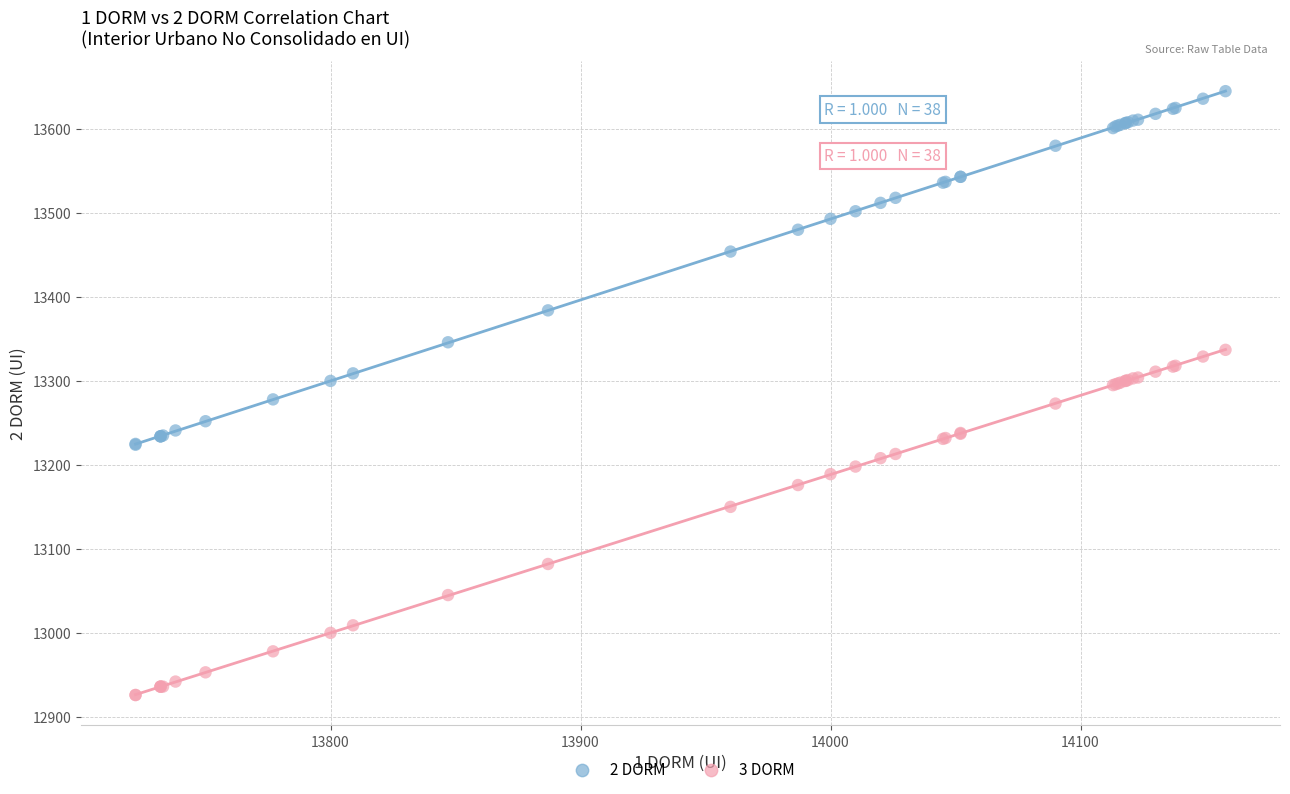

What is the X range (max minus min) for the scatter plot?

436